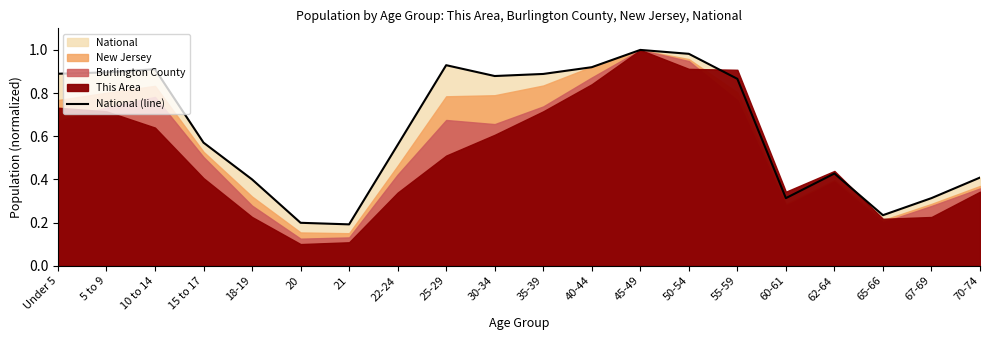

Reading left to right, extract all data points from this chart.

0.9	0.9	0.9	0.6	0.4	0.2	0.2	0.6	0.9	0.9	0.9	0.9	1.0	1.0	0.9	0.3	0.4	0.2	0.3	0.4